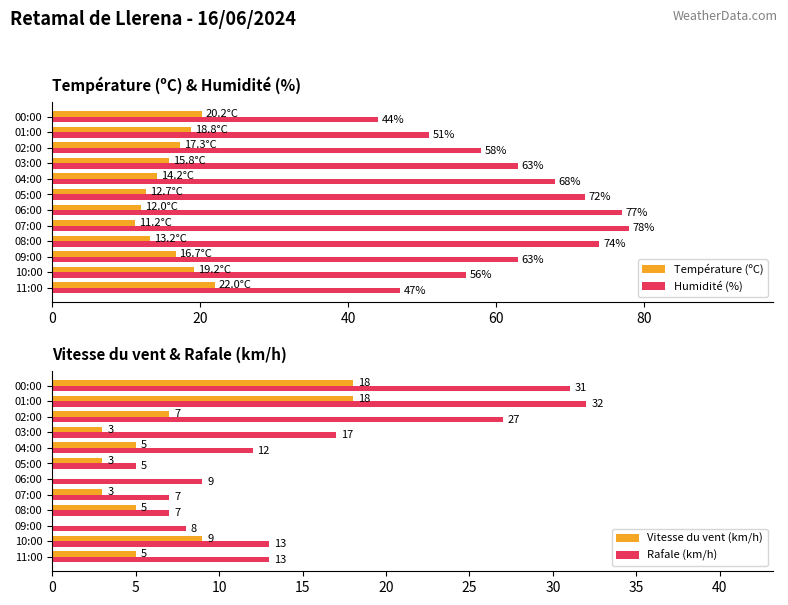

What is the average value of the Humidité (%) series?

62.6